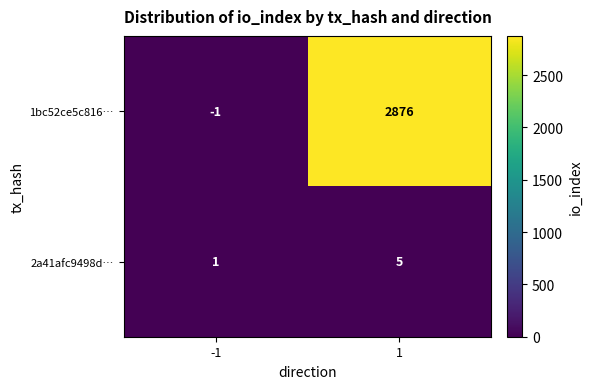

Which label corresponds to the largest value in the chart?

1